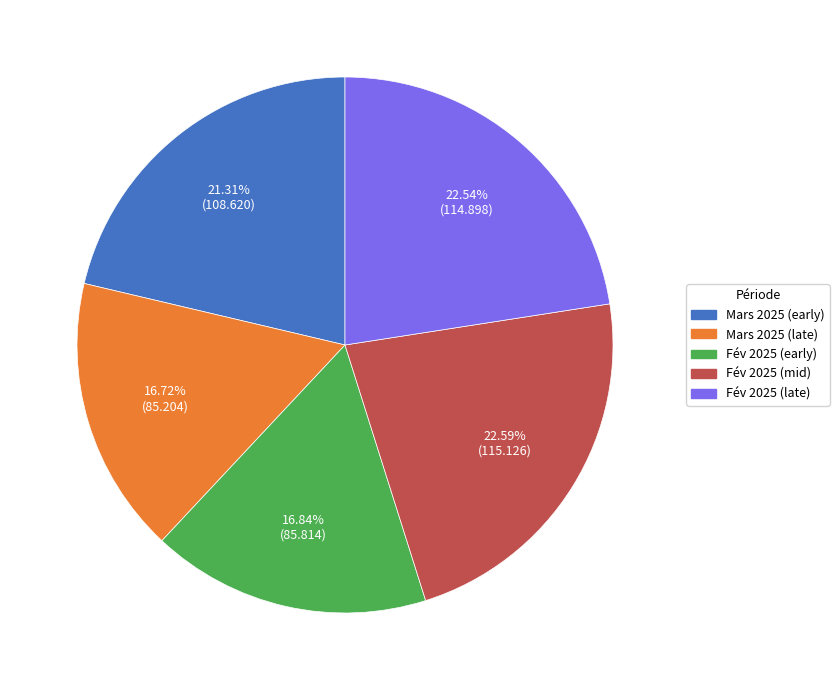

Does any single category account for the majority?

No